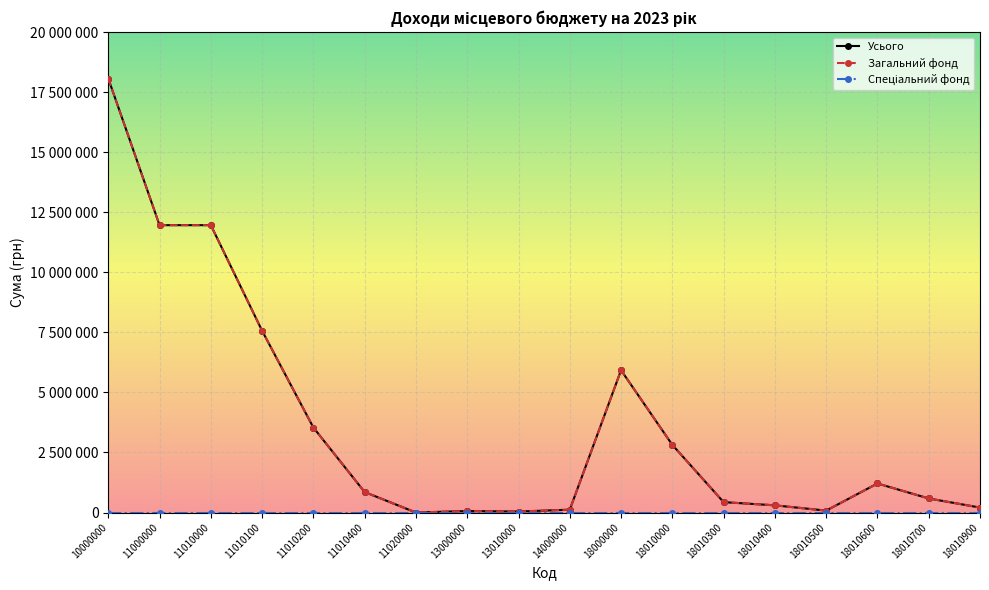

True or false: Загальний фонд and Усього cross at least once.

False